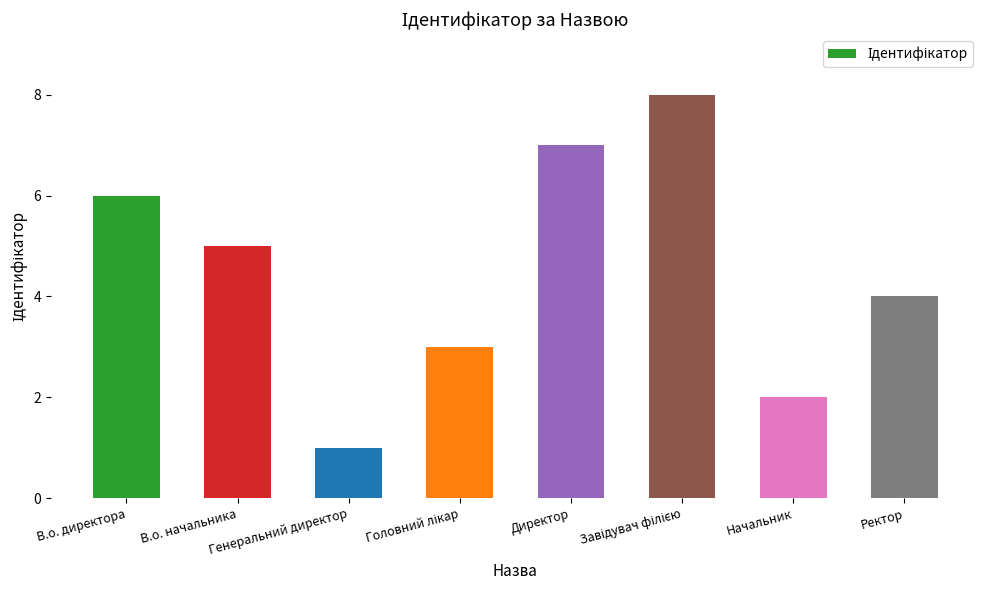

The value at Начальник is 1. True or false?

False